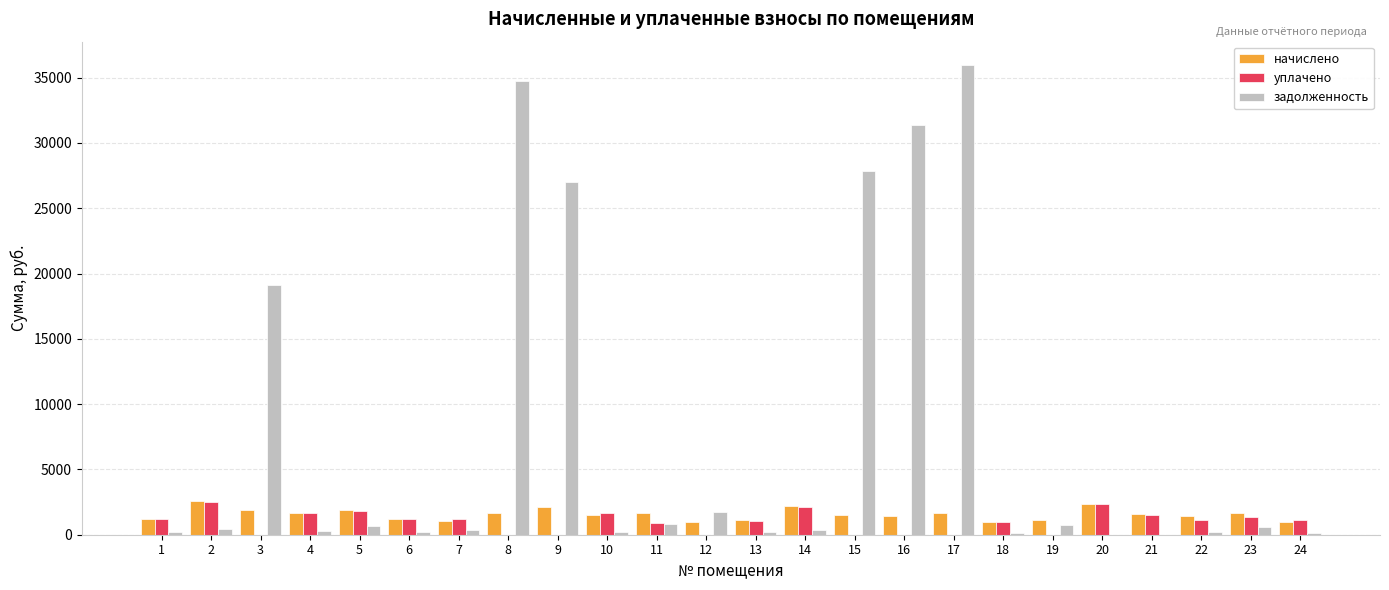

What is the greatest value displayed?

35960.6